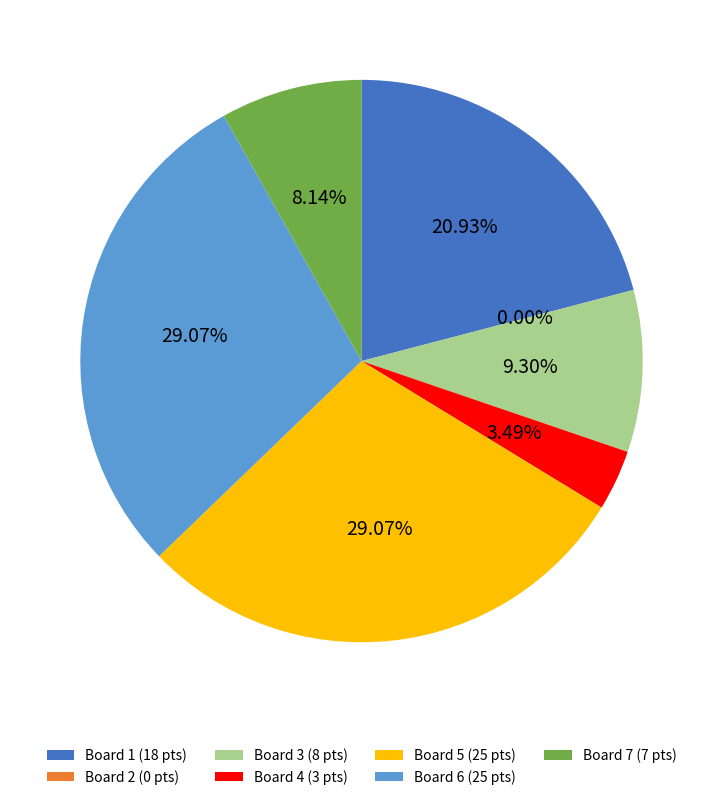

Count the number of slices in the pie.

7